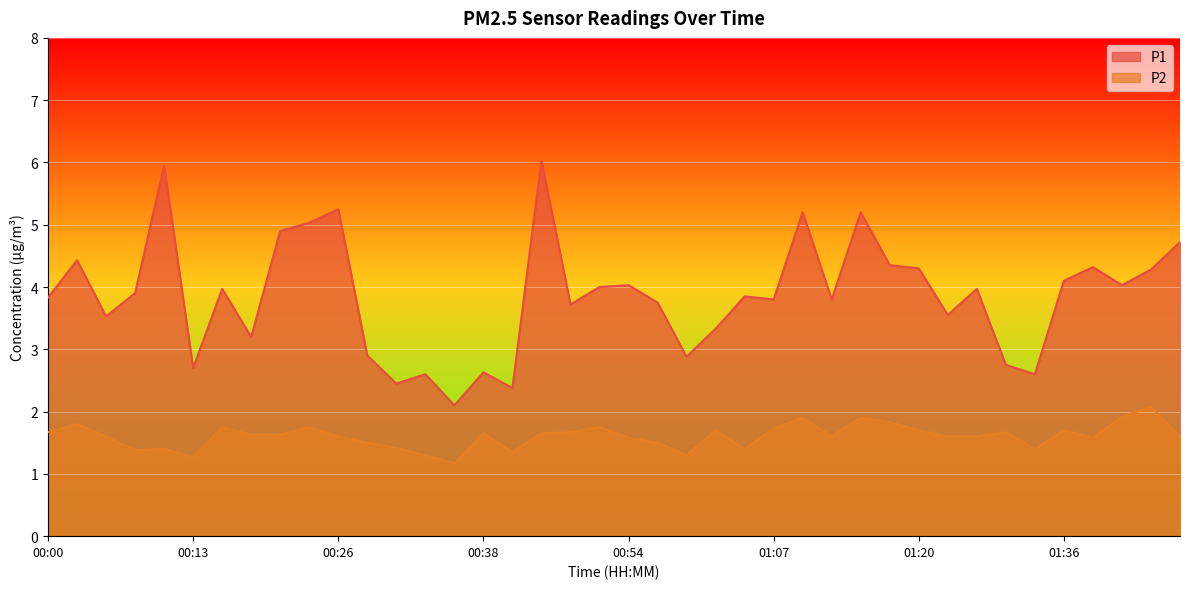

Which label corresponds to the largest value in the chart?

00:43